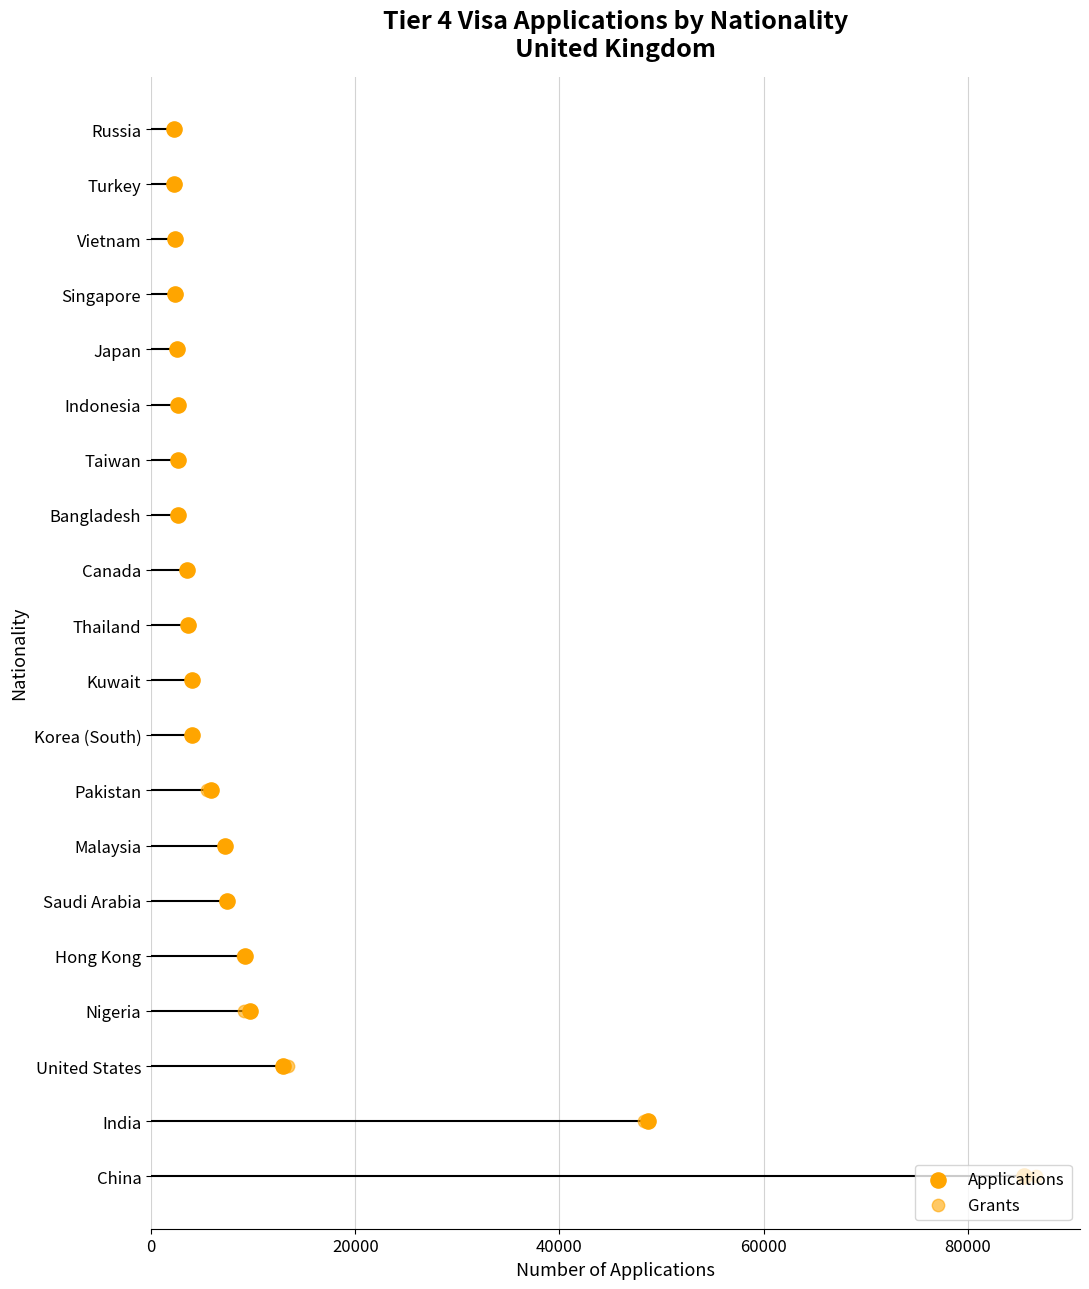

Is the value of Grants at 15 greater than the value of Applications at 20000?

Yes